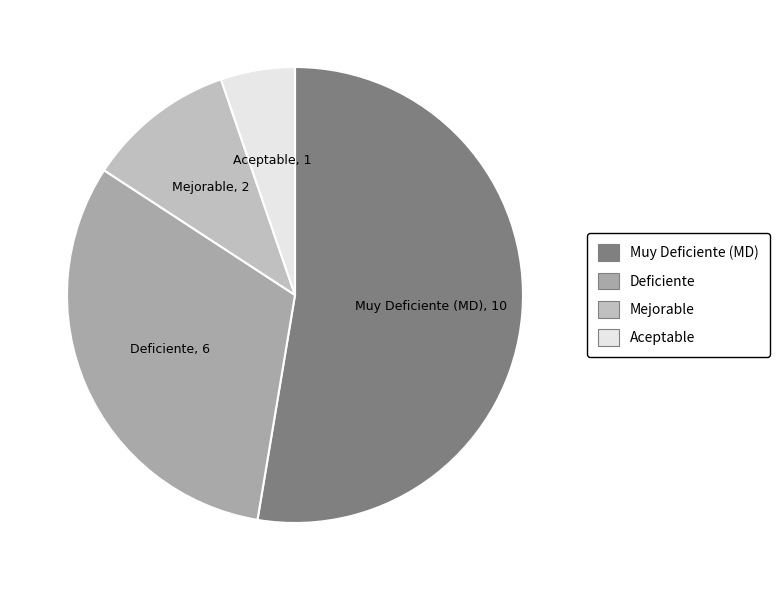

Which has a higher value, Mejorable or Deficiente?

Deficiente